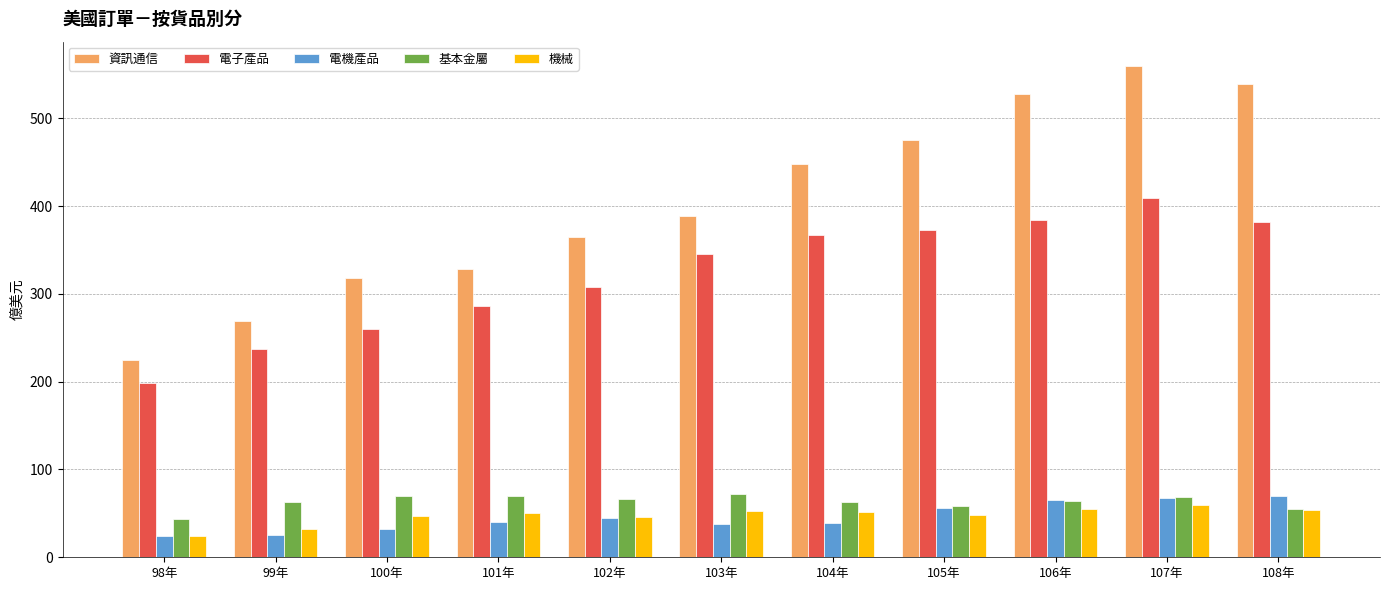

What is the label of the 10th bar from the left?

107年